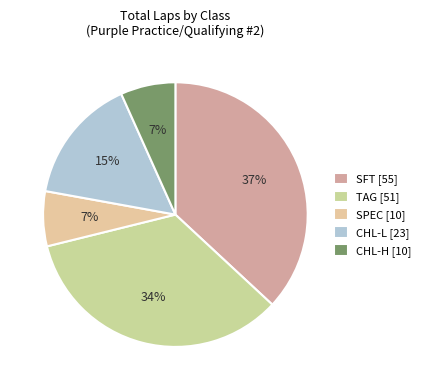

What is the largest slice in the pie chart?

SFT [55]